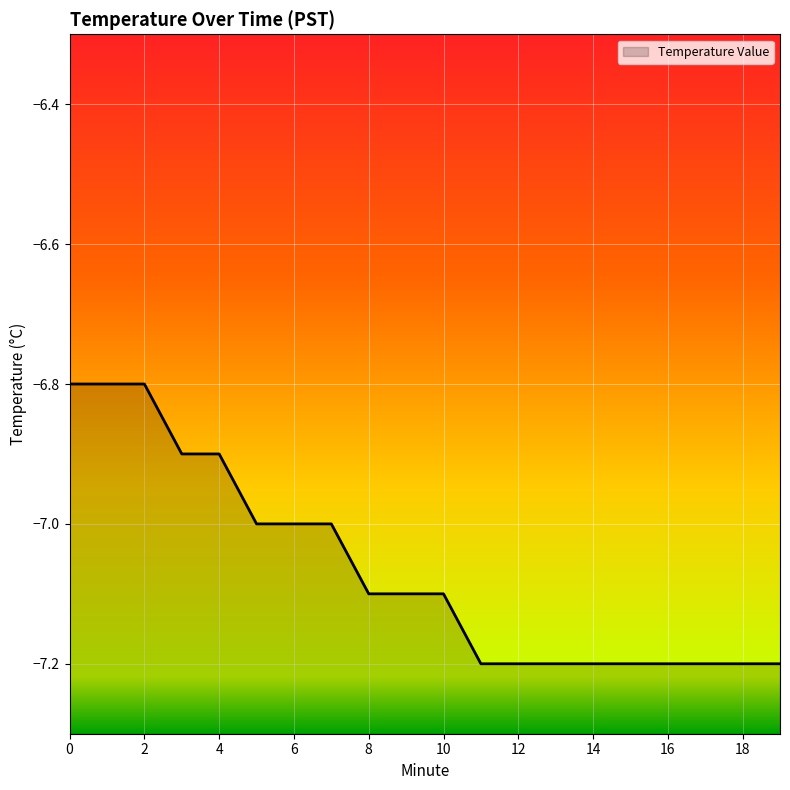

What is the average value?

-7.1